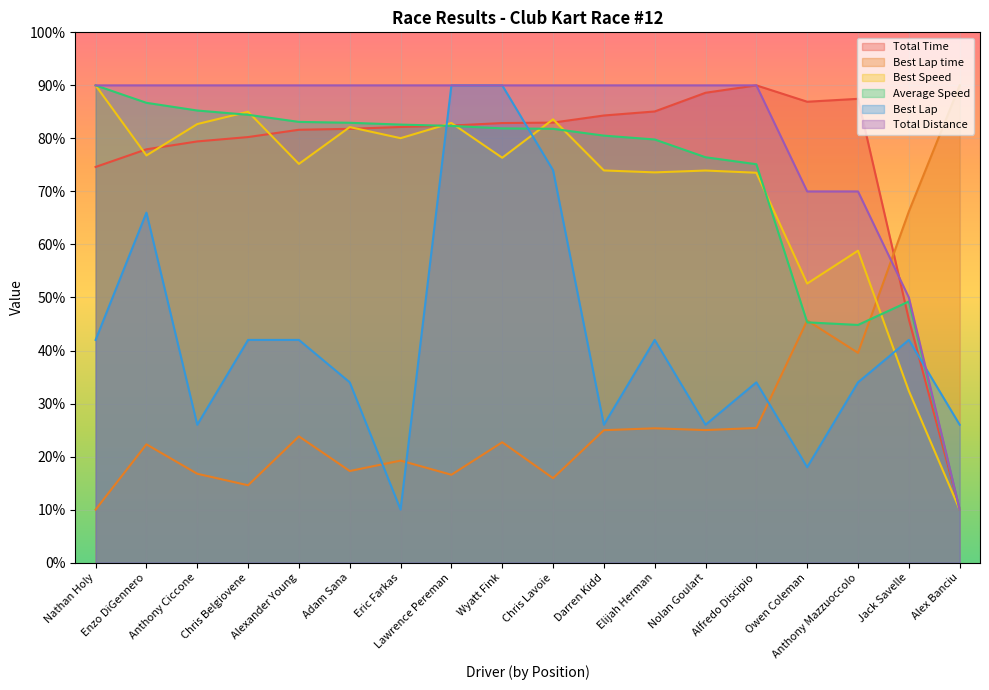

Which series has the widest spread of values?

Total Time